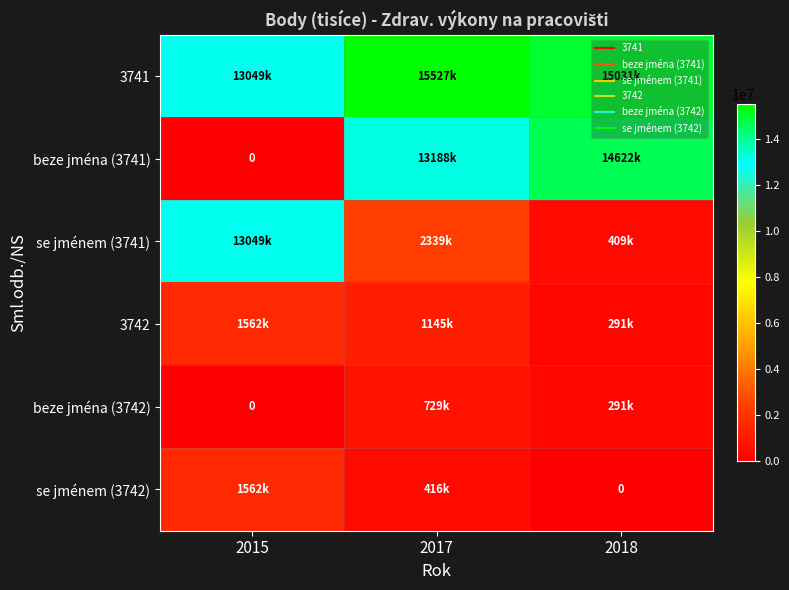

At which label does se jménem (3742) reach its minimum?

2018